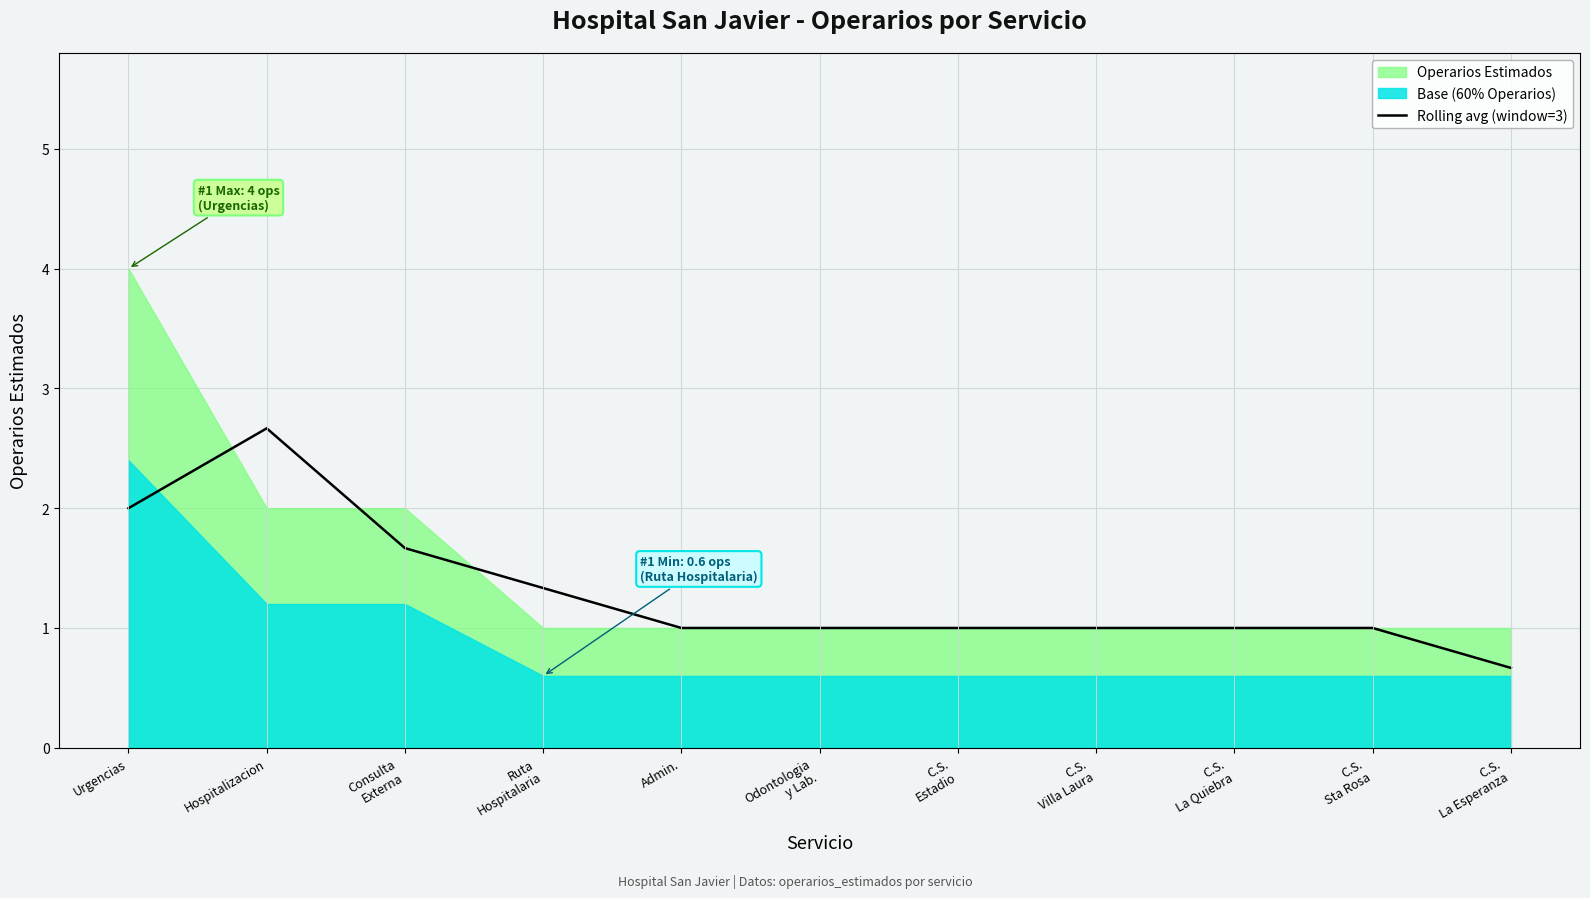

How many points are higher than both their immediate neighbors (excluding endpoints)?

1